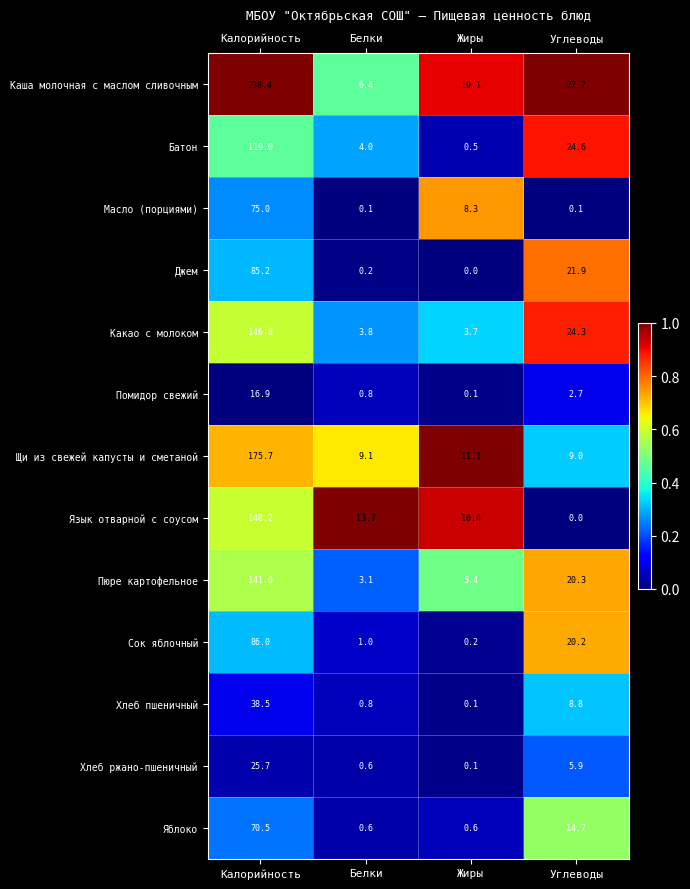

At which label does Помидор свежий first exceed 2?

Калорийность